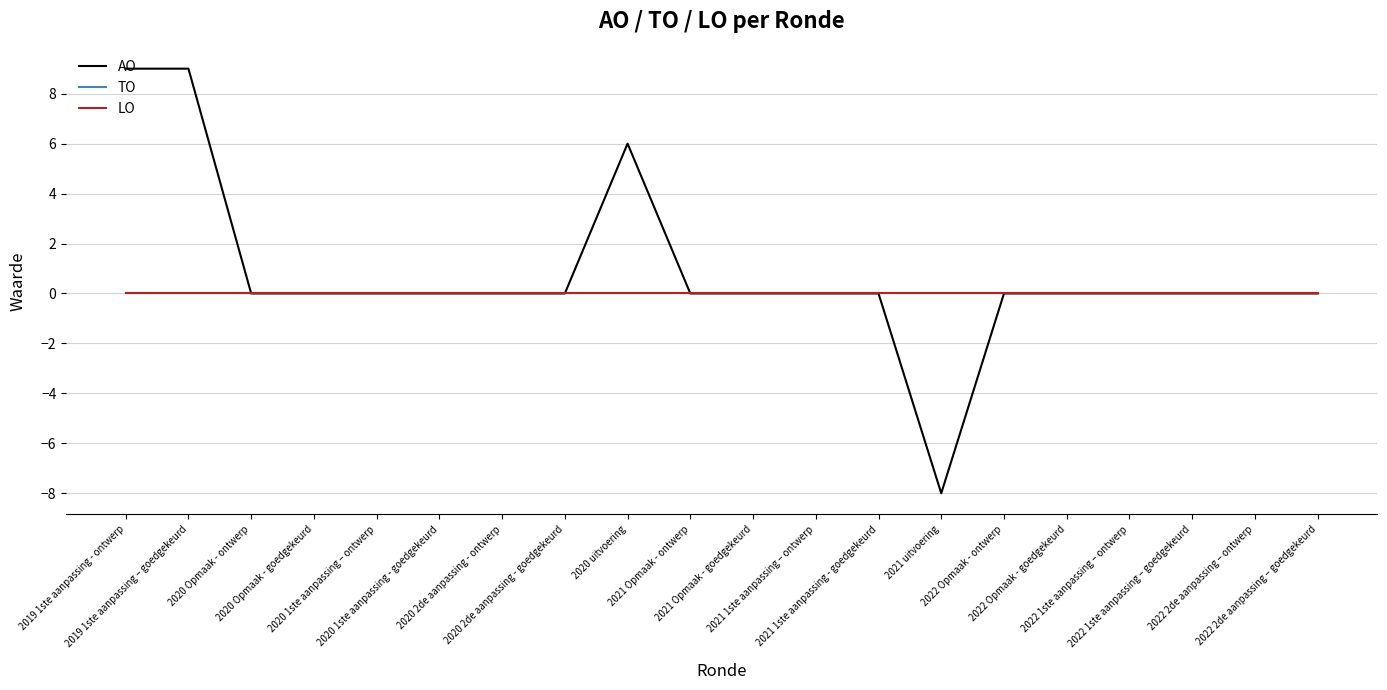

What is the label of the 10th point from the right?

2021 Opmaak - goedgekeurd